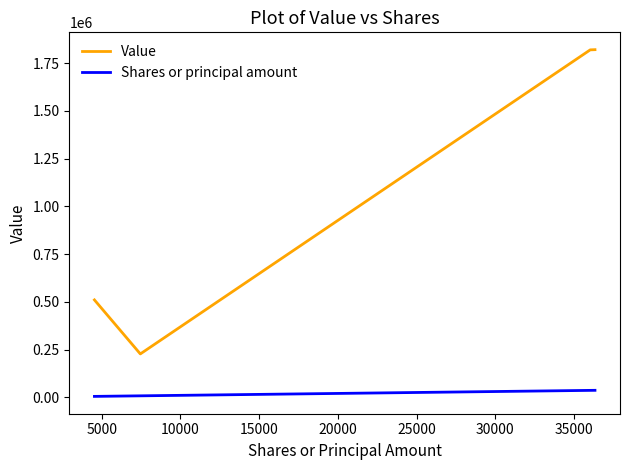

True or false: Value and Shares or principal amount cross at least once.

False